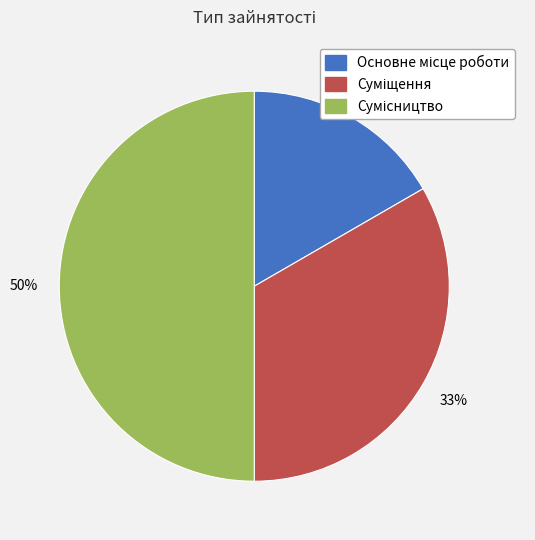

To the nearest percent, what is the difference between the largest and smallest slice percentages?

33%